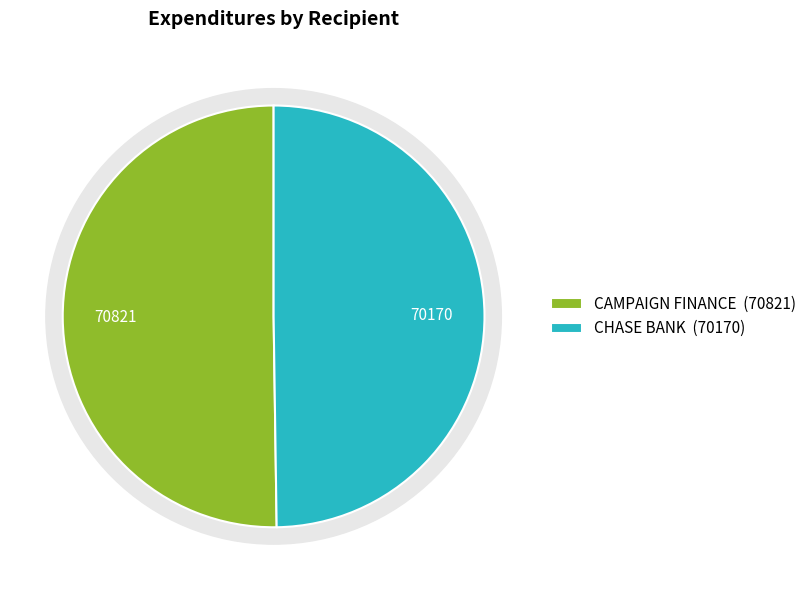

How many segments does this pie chart have?

2